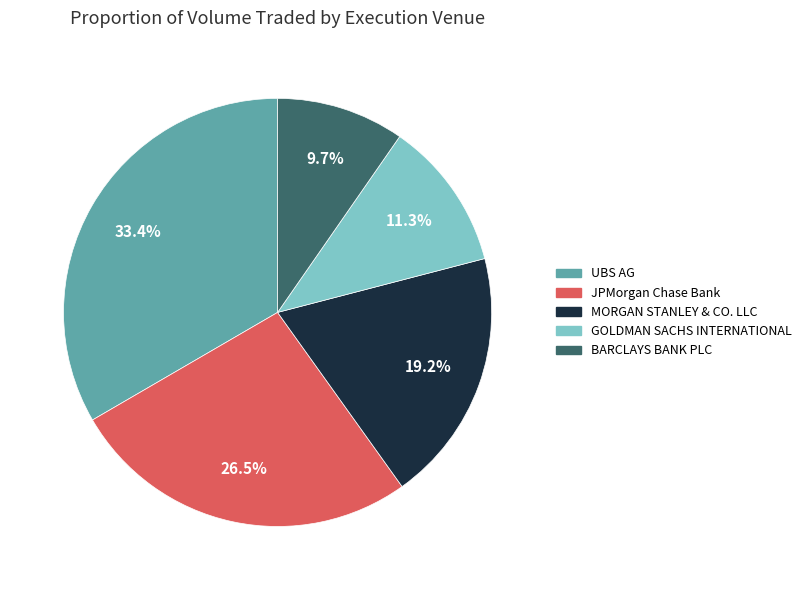

Does any single category account for the majority?

No